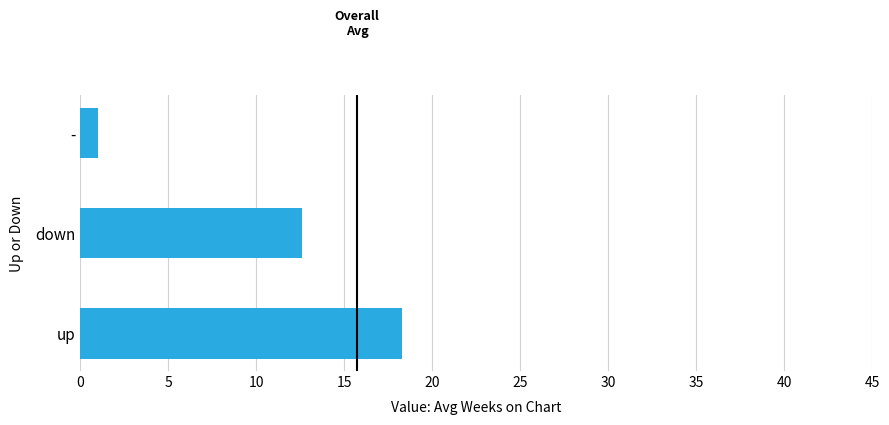

What value does the data have at down?

12.6